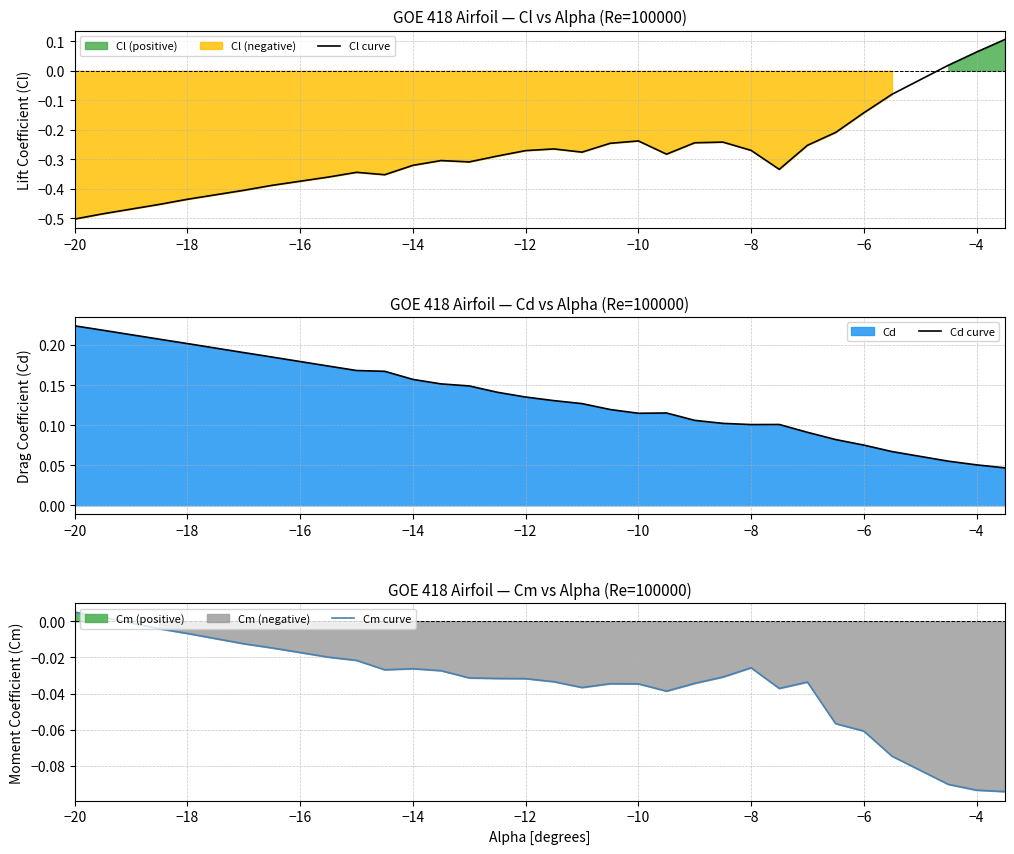

True or false: Cl curve has more than 0 points higher than both neighbors.

True